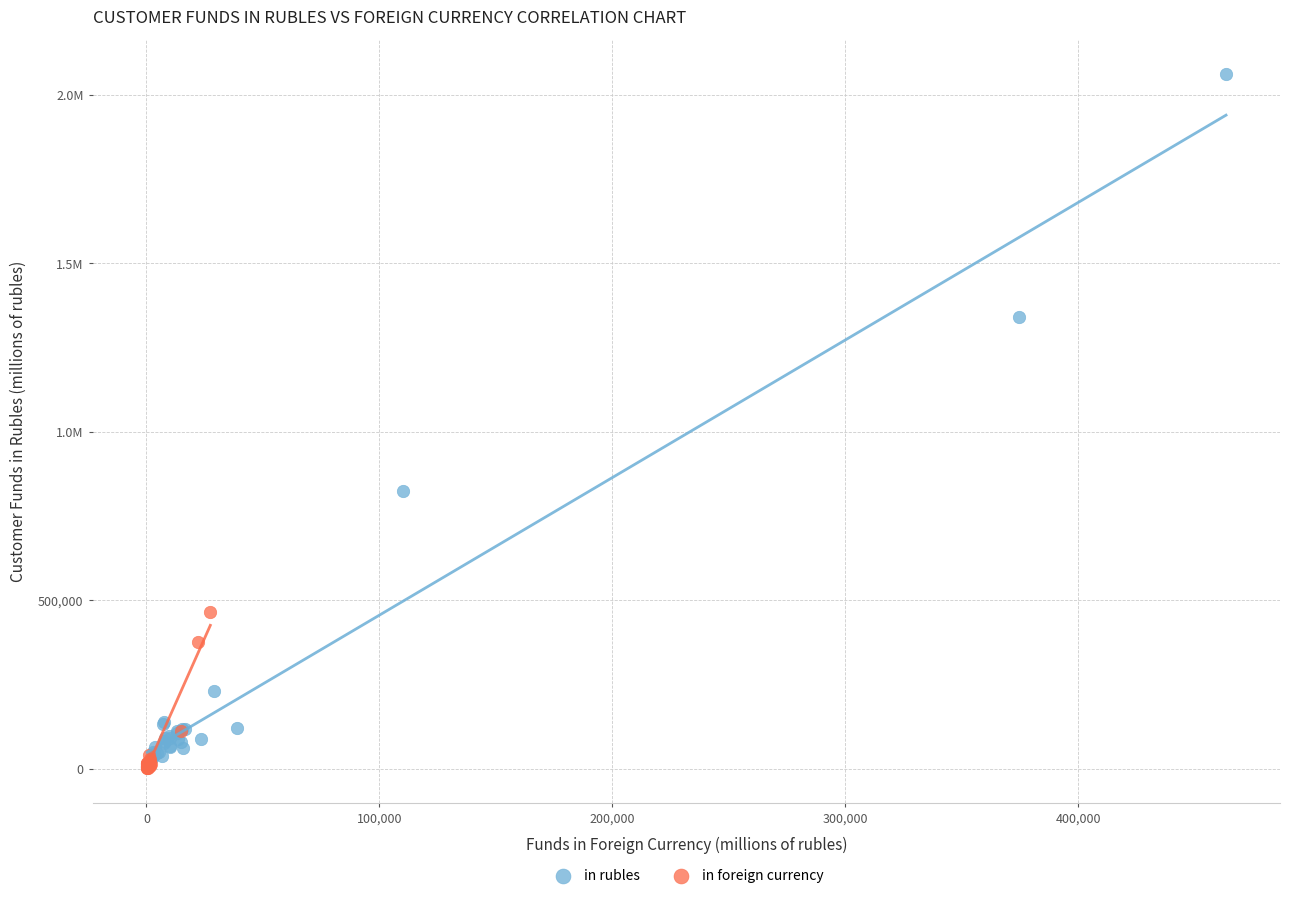

What are all the series names shown in the legend?

in rubles, in foreign currency